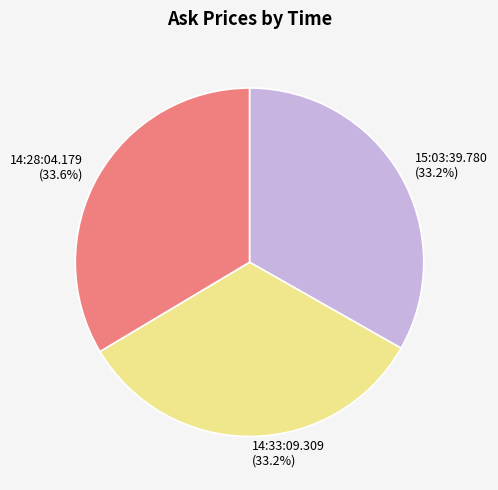

Approximately how many times larger is the value at 15:03:39.780 compared to 14:33:09.309?

1.0